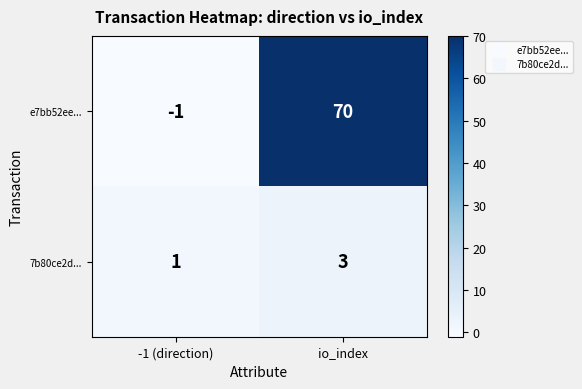

Rank the series by their maximum value, from highest to lowest.

e7bb52ee..., 7b80ce2d...